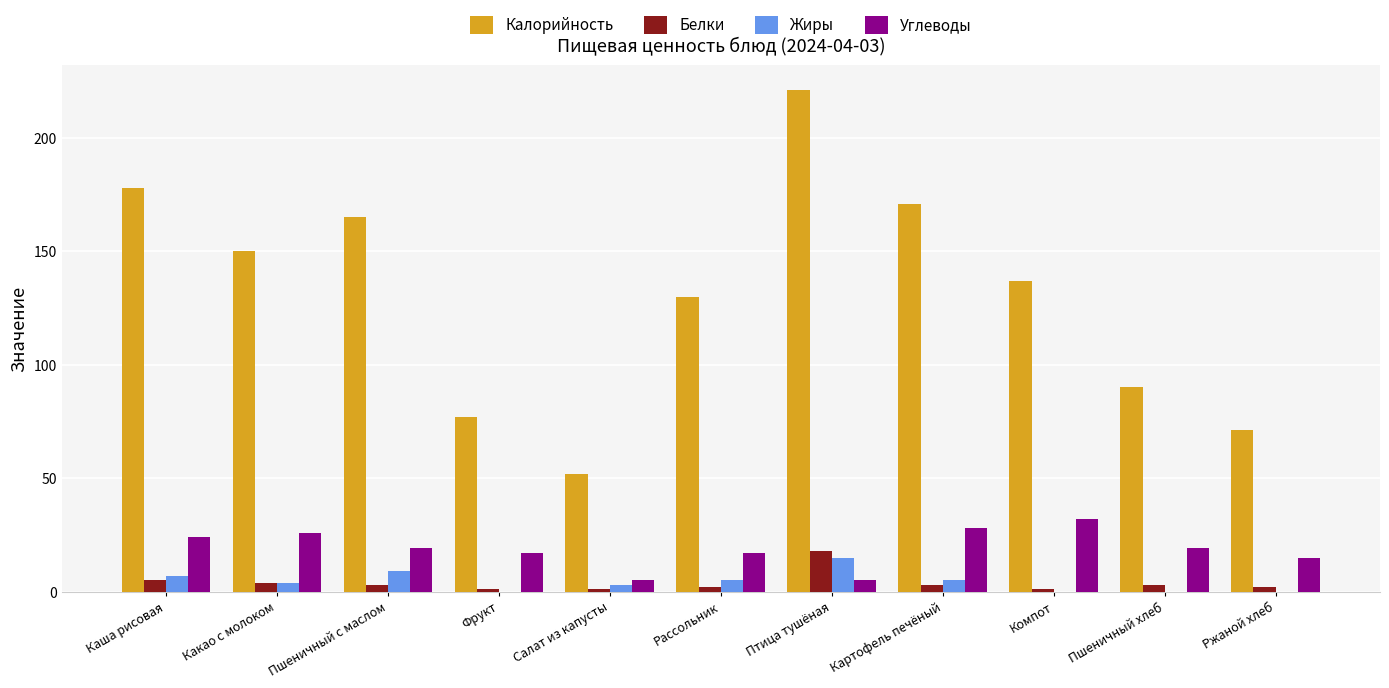

At which category is the sum across all series the highest?

Птица тушёная